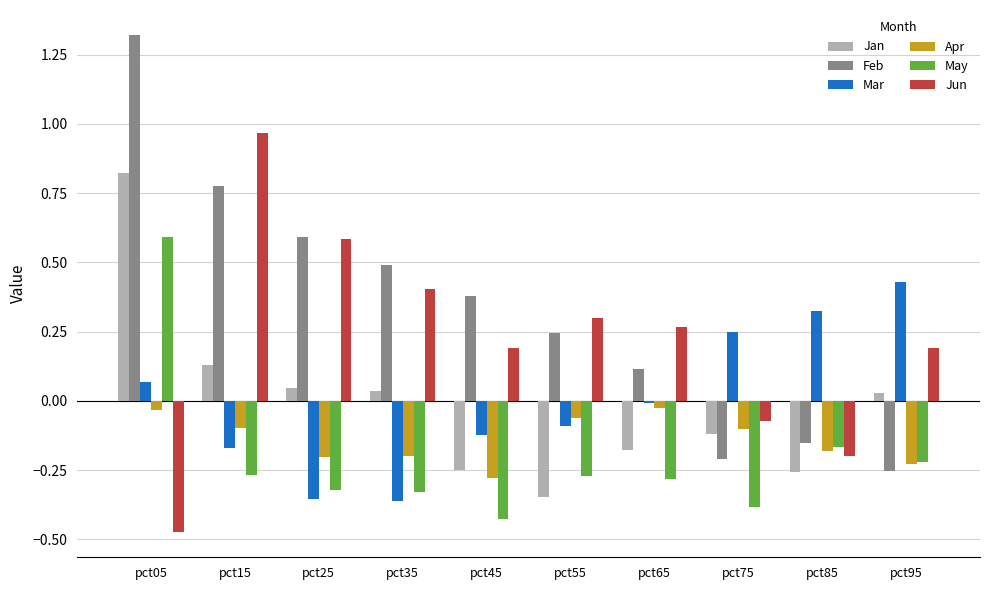

Which series changed the most between pct05 and pct65?

Feb